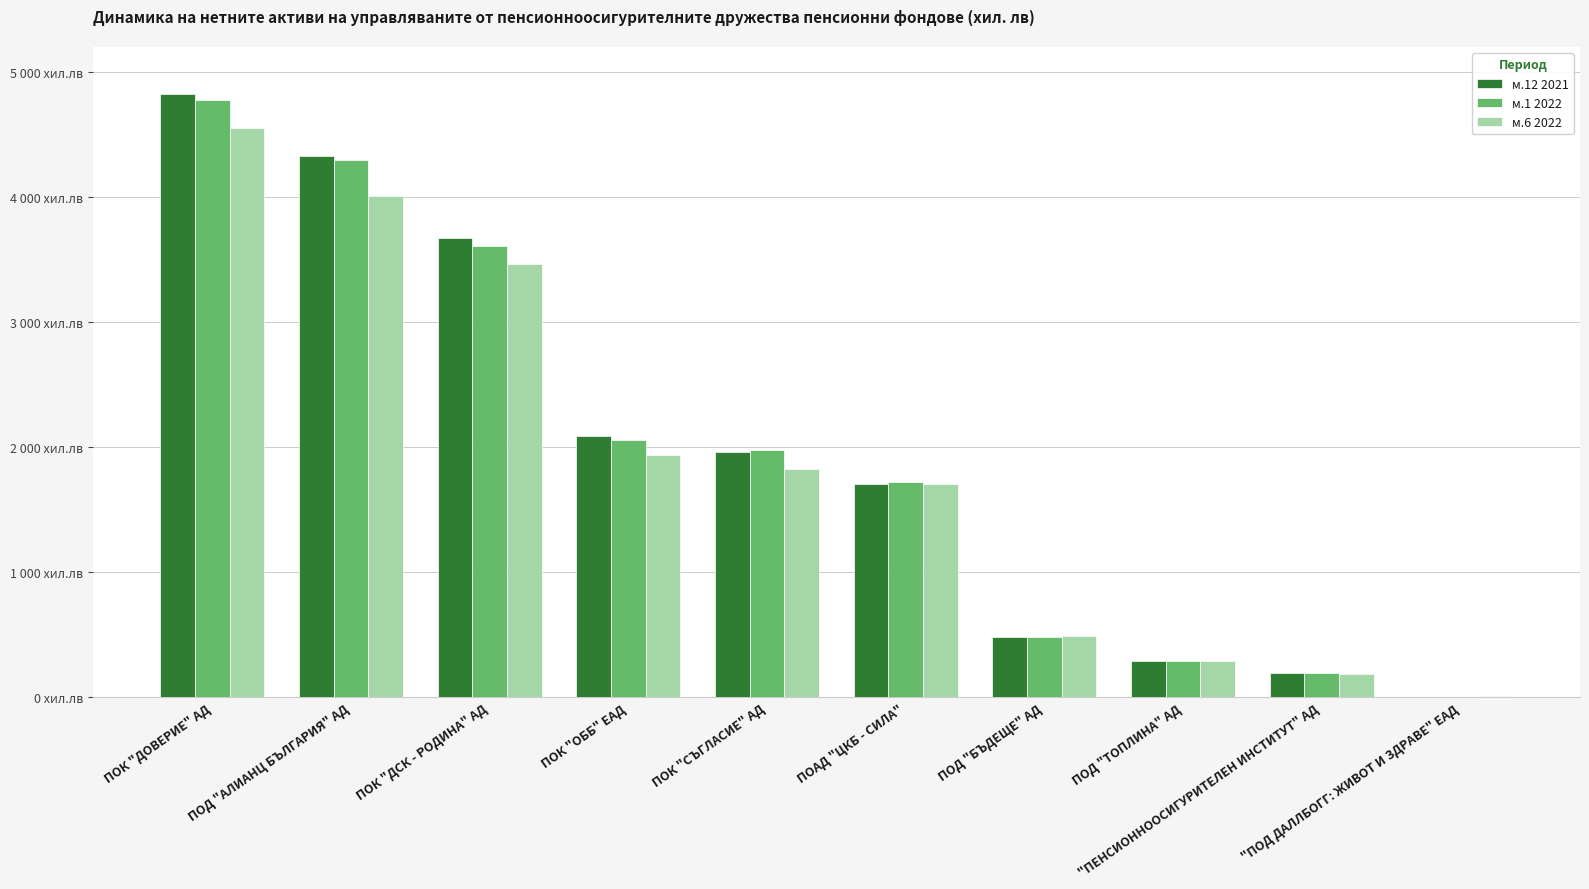

At which label does м.12 2021 reach its minimum?

"ПОД ДАЛЛБОГГ: ЖИВОТ И ЗДРАВЕ" ЕАД